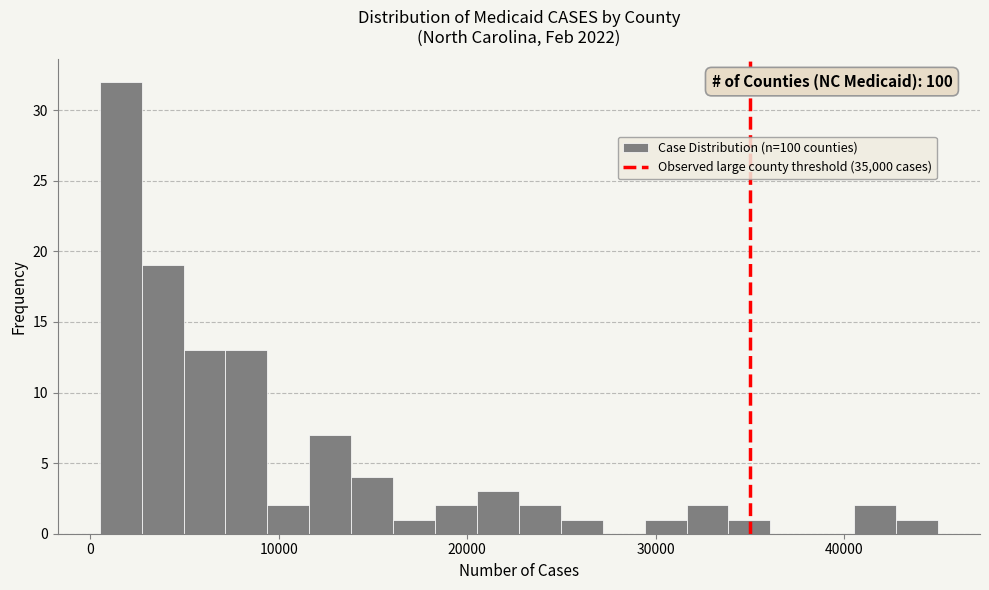

Around what value on the x-axis is the tallest bar? Give the approximate position of its centre, as read against the axis.

2000